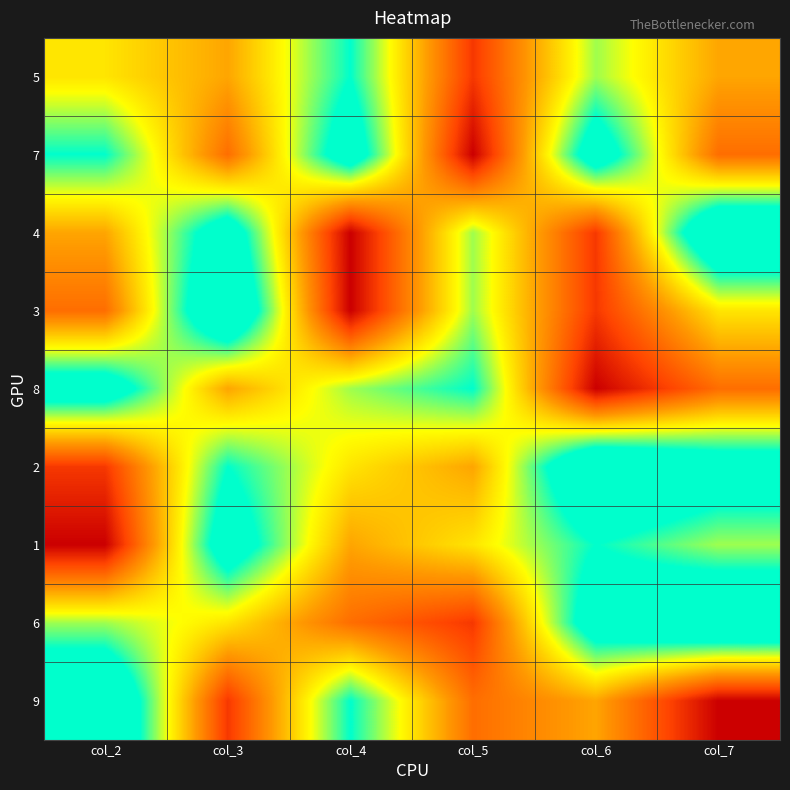

Reading left to right, extract all data points from this chart.

5: col_2=5	col_3=4	col_4=7	col_5=2	col_6=6	col_7=4
7: col_2=7	col_3=3	col_4=8	col_5=1	col_6=8	col_7=3
4: col_2=4	col_3=8	col_4=1	col_5=6	col_6=2	col_7=9
3: col_2=3	col_3=9	col_4=1	col_5=6	col_6=2	col_7=5
8: col_2=8	col_3=4	col_4=6	col_5=7	col_6=1	col_7=3
2: col_2=2	col_3=7	col_4=5	col_5=4	col_6=9	col_7=8
1: col_2=1	col_3=8	col_4=4	col_5=5	col_6=7	col_7=6
6: col_2=6	col_3=5	col_4=3	col_5=2	col_6=8	col_7=9
9: col_2=9	col_3=2	col_4=7	col_5=3	col_6=4	col_7=1